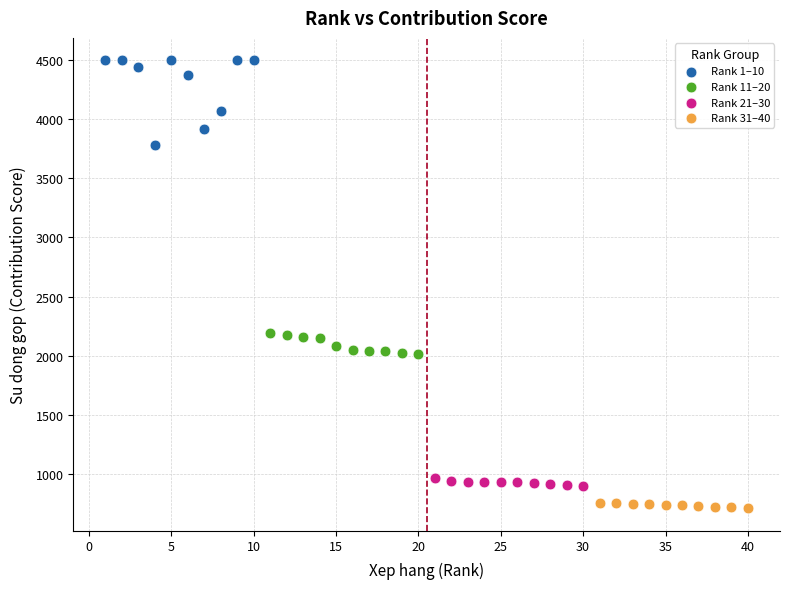

Which series has the widest spread of Y values?

Rank 1–10